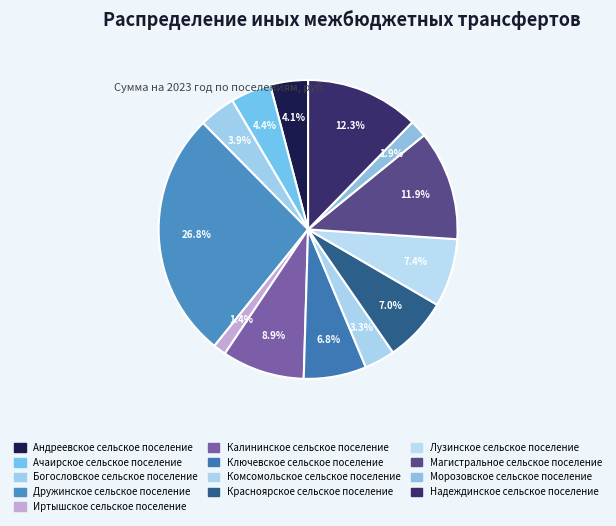

To the nearest percent, what is the combined percentage of Иртышское сельское поселение and Морозовское сельское поселение?

3%